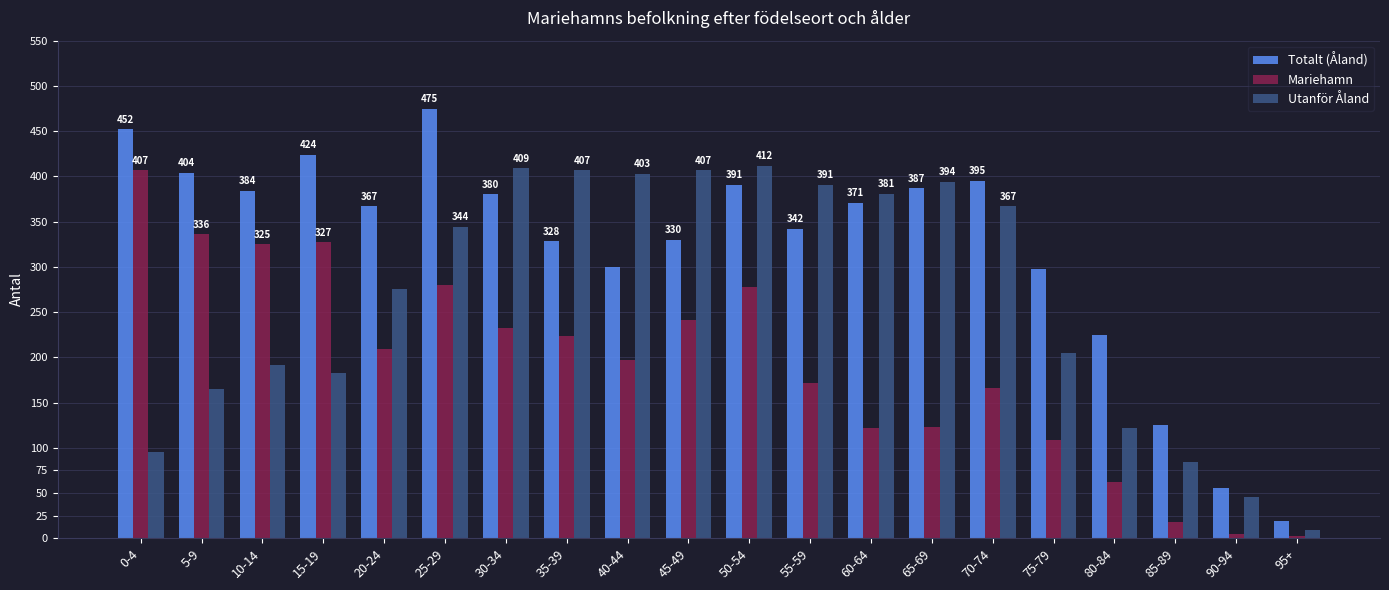

How many data points does each series have?

20